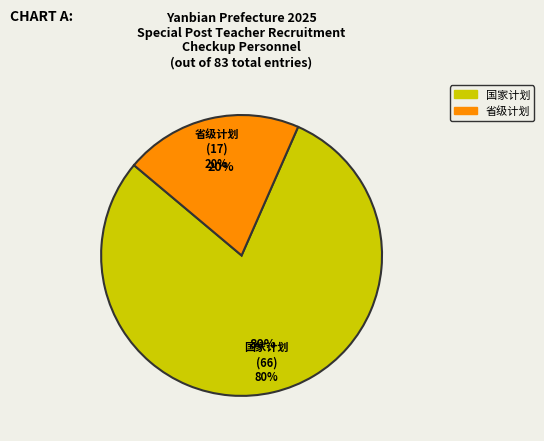

Rank the categories by value from lowest to highest.

省级计划, 国家计划